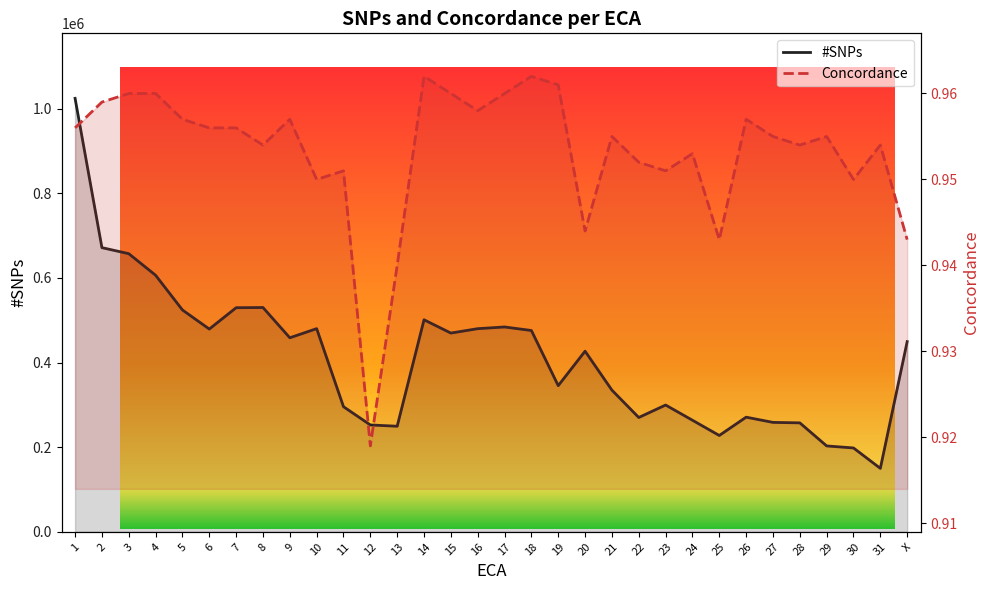

What is the maximum value for #SNPs?

1024482.0